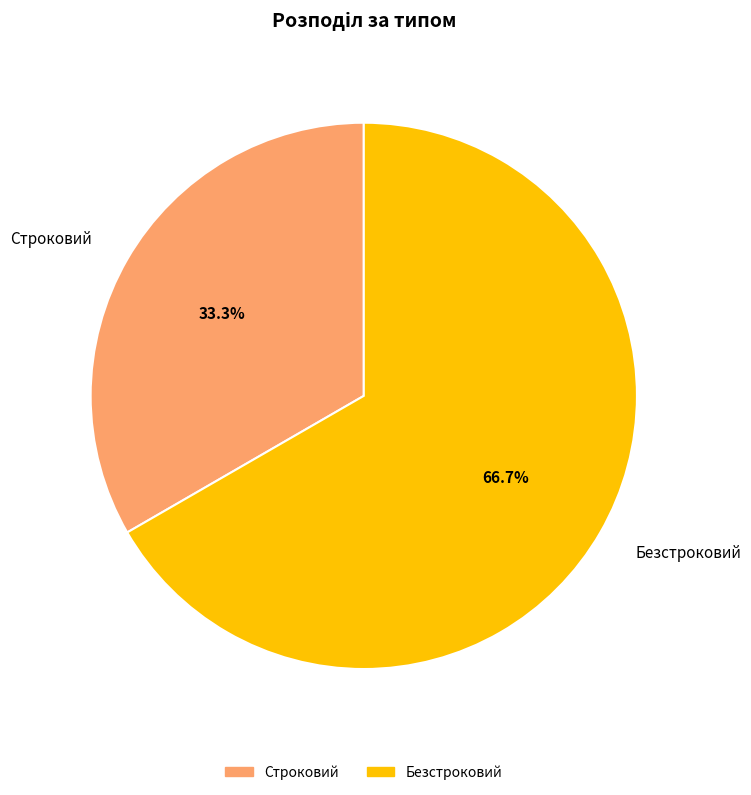

To the nearest percent, what percentage of the pie is Строковий?

33%